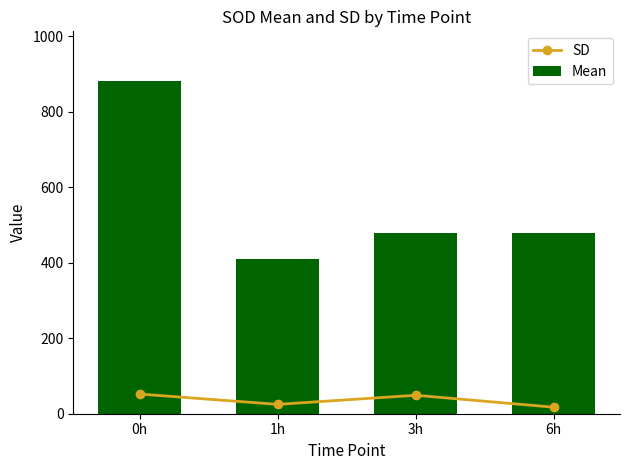

Which series changed the most between 1h and 6h?

Mean